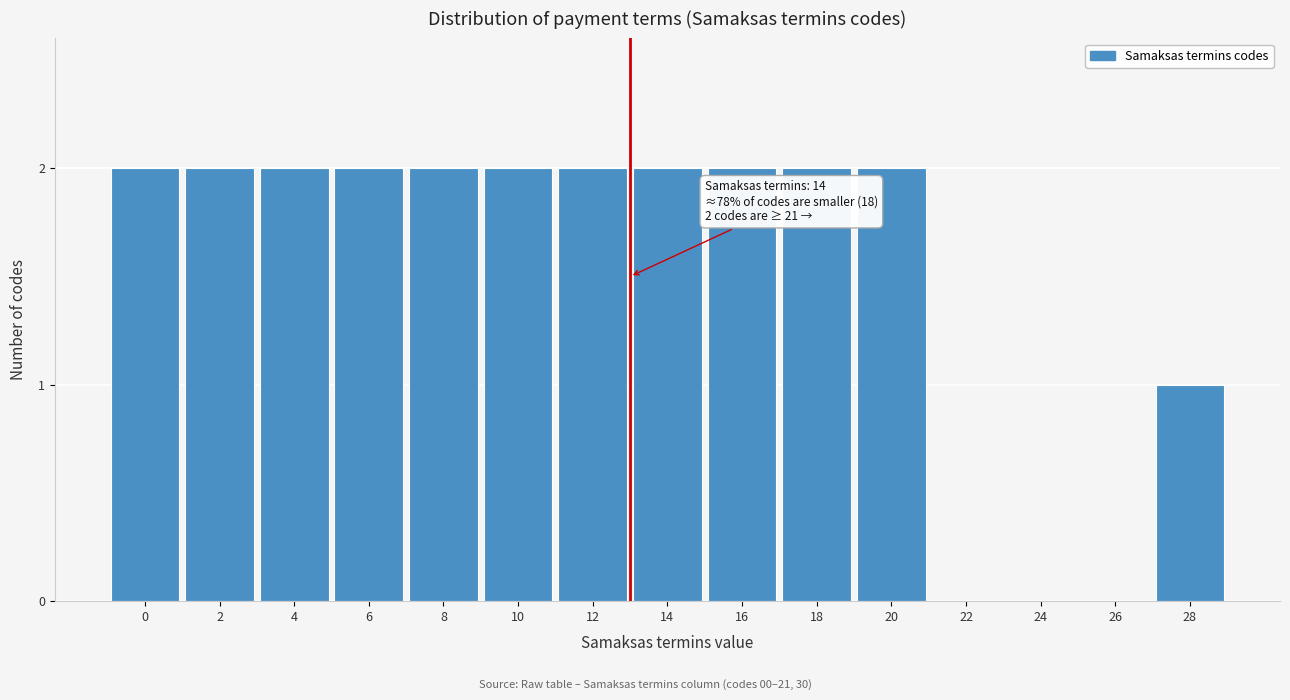

Reading left to right, what are all the values shown in this chart?

0=2	2=2	4=2	6=2	8=2	10=2	12=2	14=2	16=2	18=2	20=2	22=0	24=0	26=0	28=1